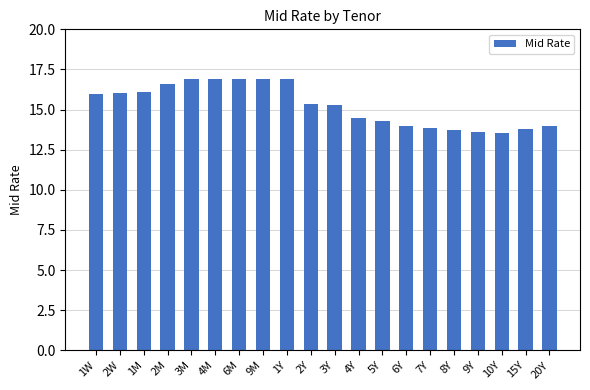

What is the minimum value shown in the chart?

13.5